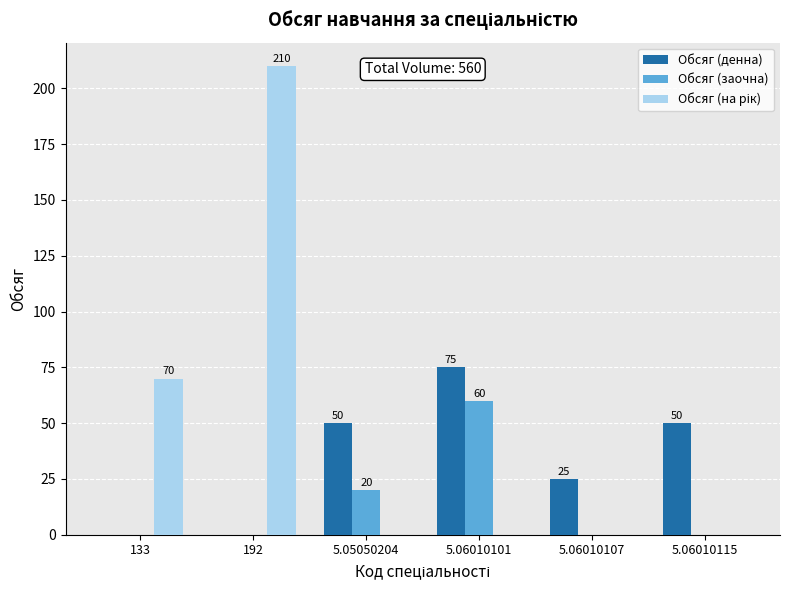

What is the sum of the Обсяг (заочна) values at 5.05050204 and 5.06010101?

80